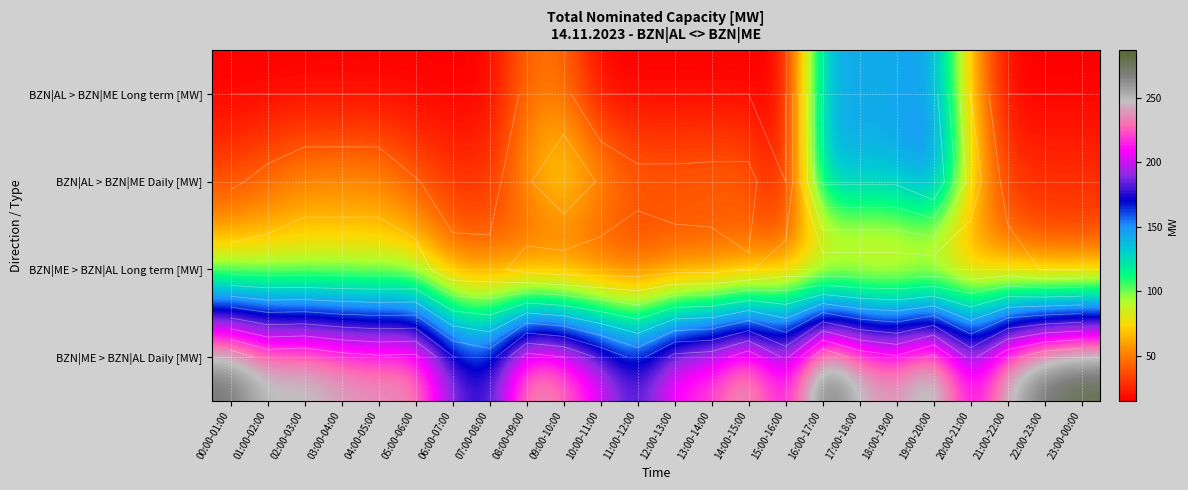

Which series has the largest total across all categories?

BZN|ME > BZN|AL Daily [MW]